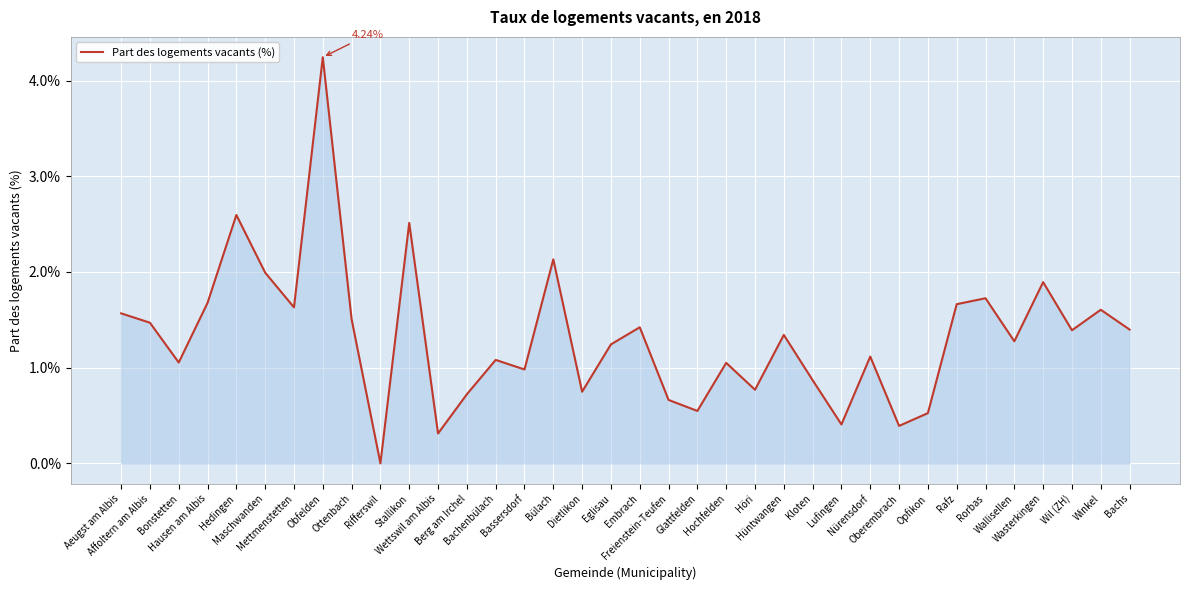

What is the maximum value shown in the chart?

4.2